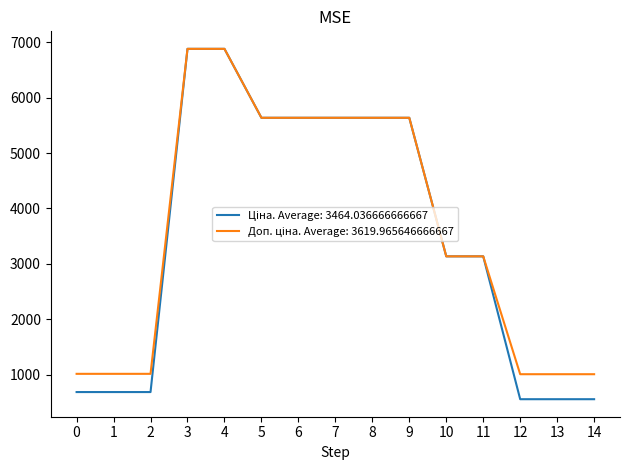

What is the minimum value shown in the chart?

560.2